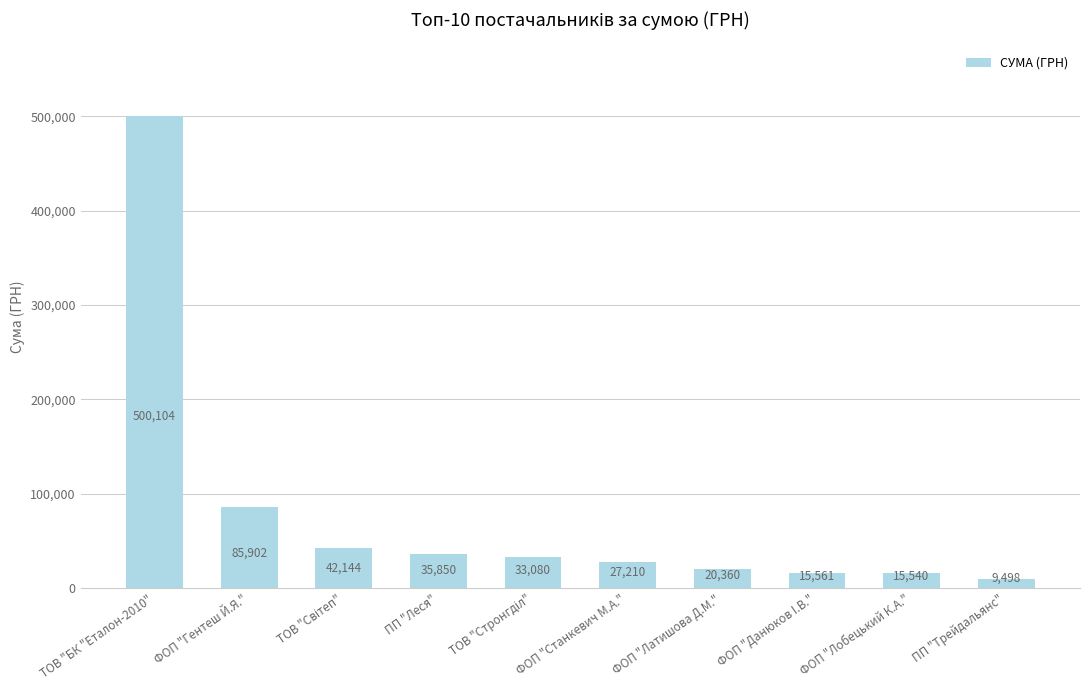

What position from the left is ФОП "Латишова Д.М."?

7